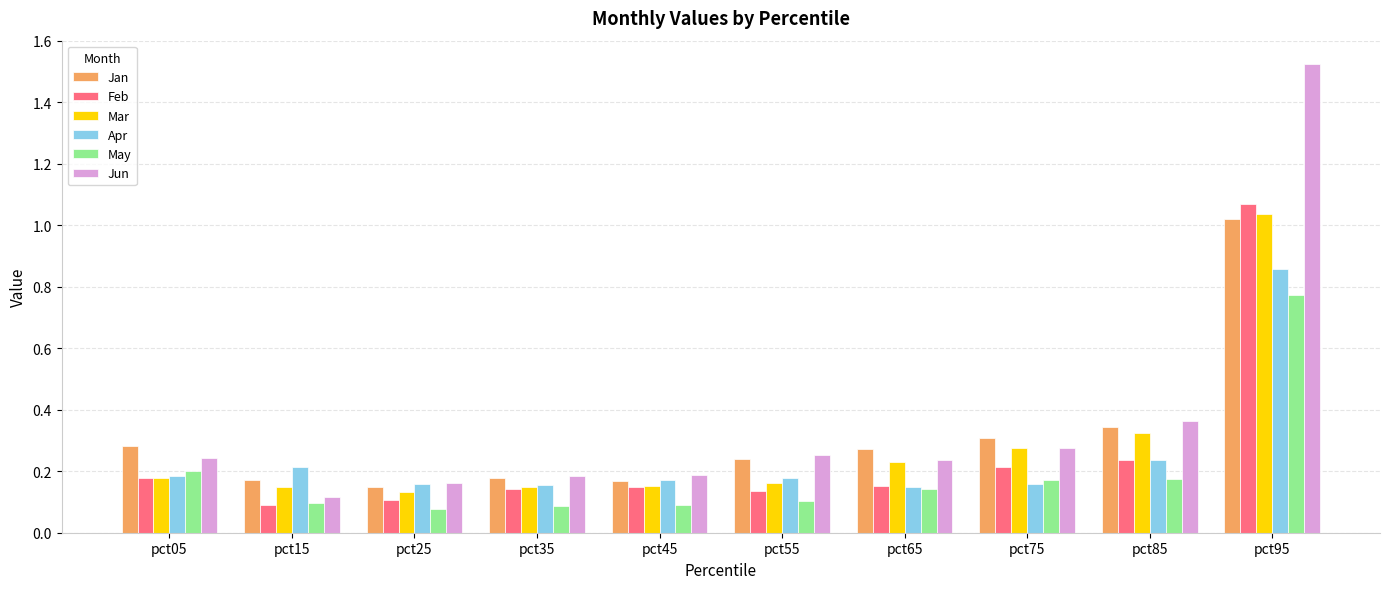

The value of Jun at pct45 is 0.2. True or false?

True